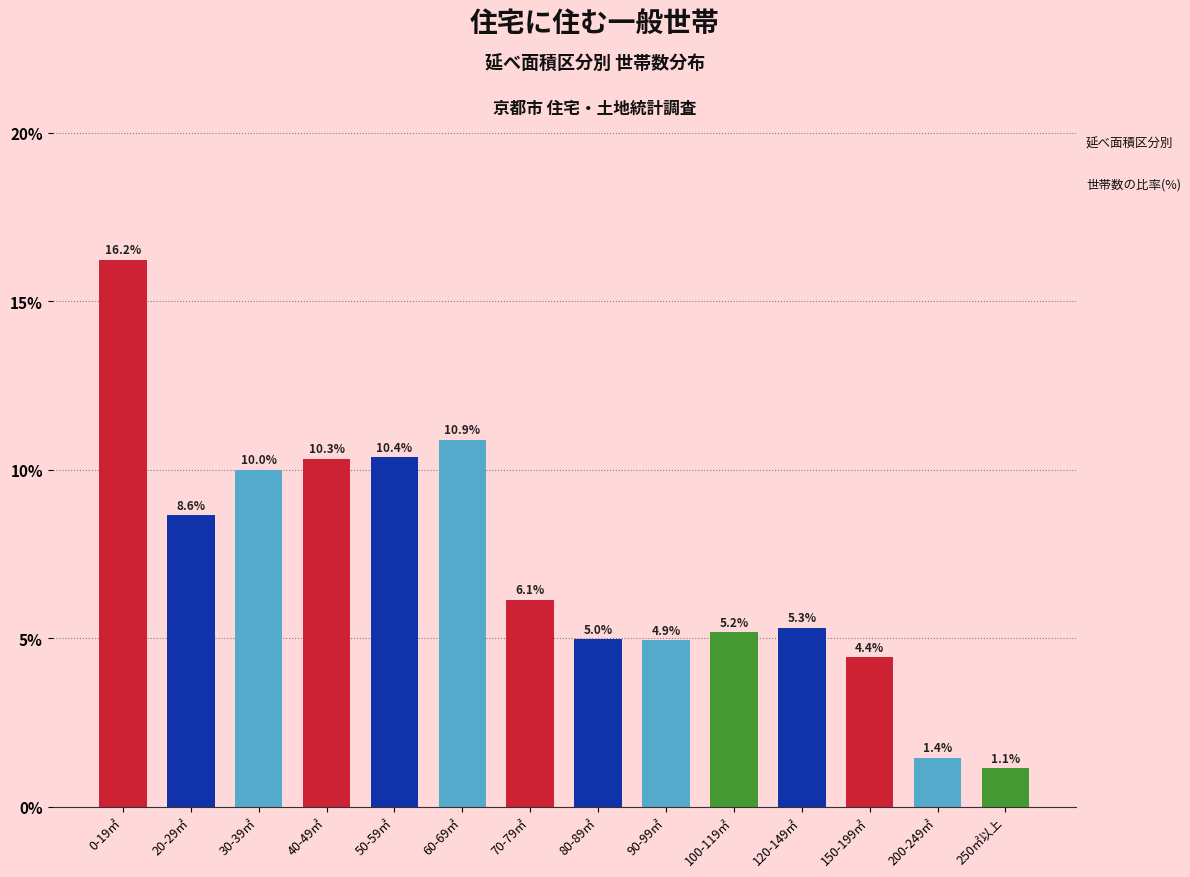

Reading left to right, extract all data points from this chart.

16.2	8.6	10.0	10.3	10.4	10.9	6.1	5.0	4.9	5.2	5.3	4.4	1.4	1.1